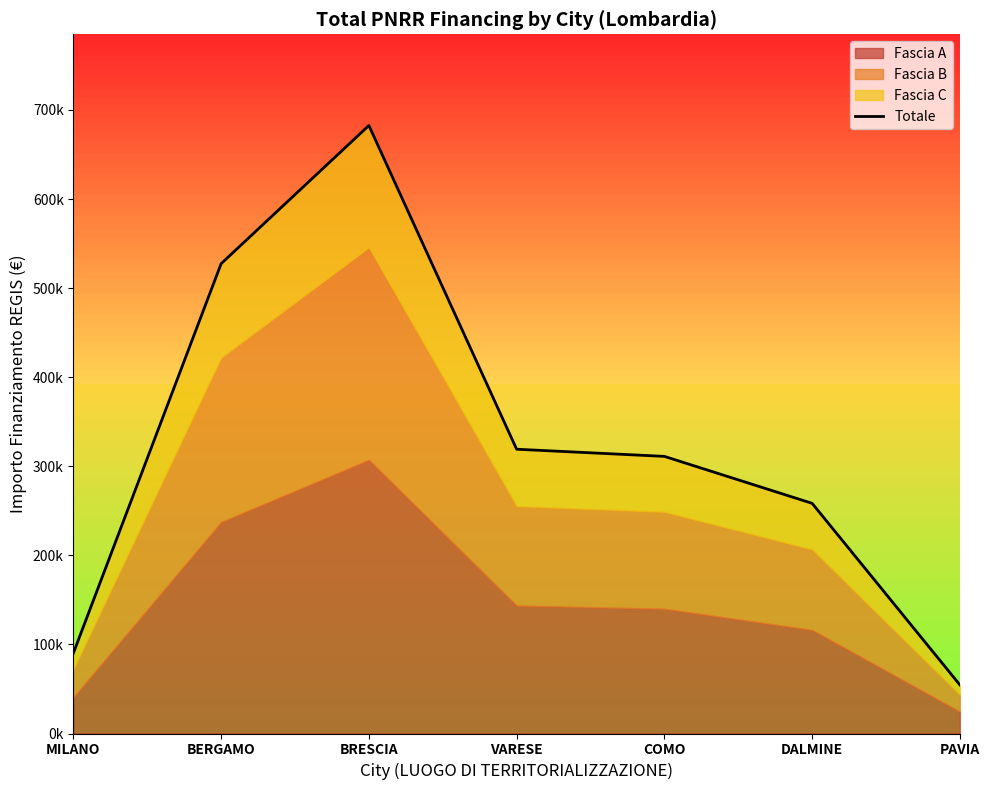

True or false: the data shows 38056.8 at PAVIA.

False